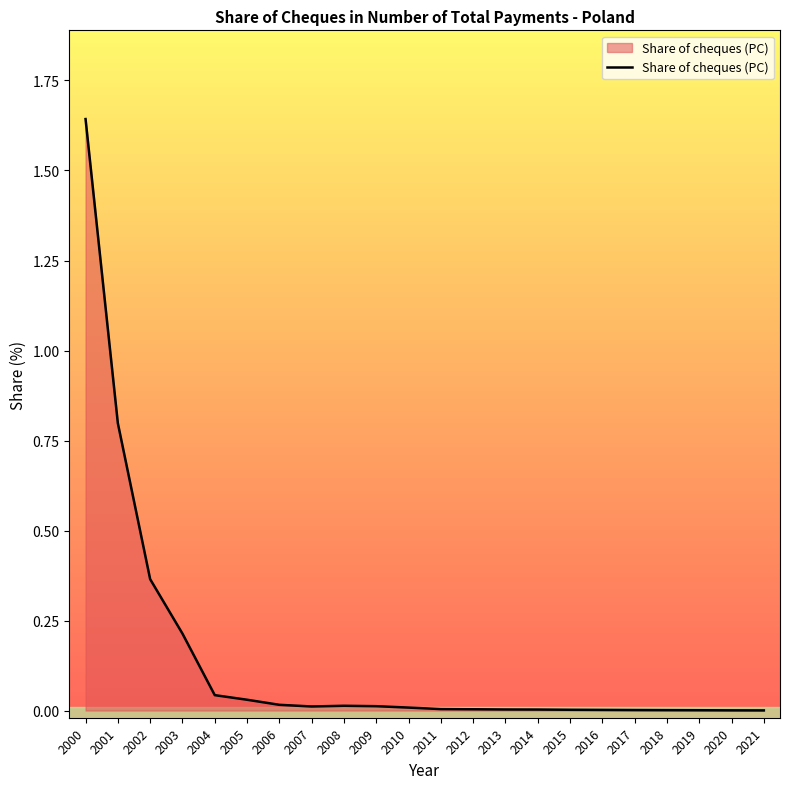

Which label corresponds to the largest value in the chart?

2000